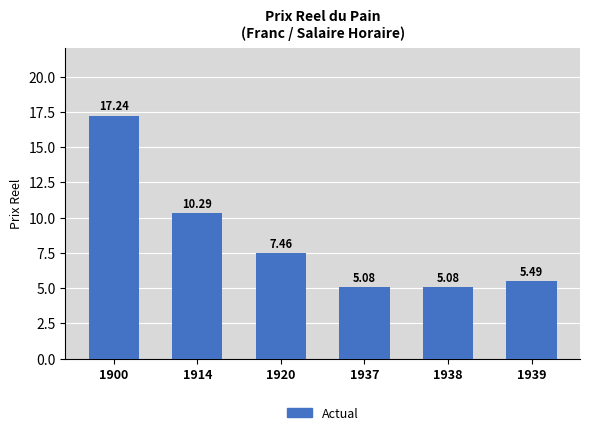

What is the ratio of the value at 1914 to the value at 1920?

1.4